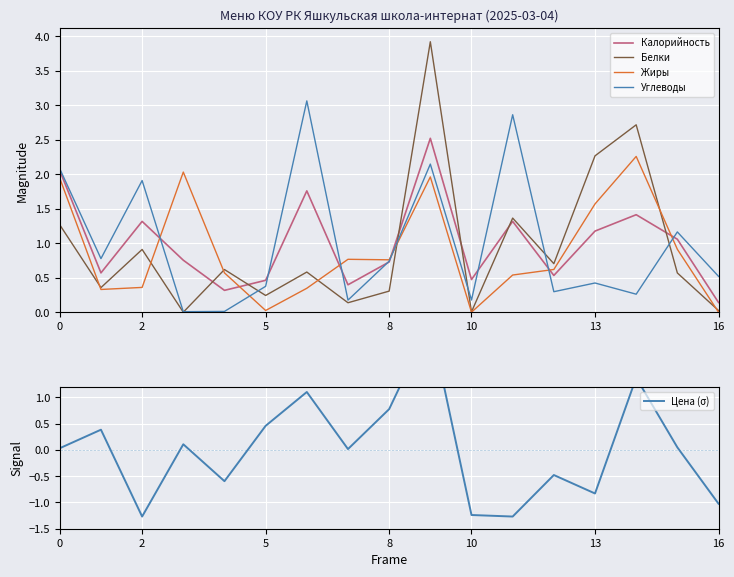

True or false: Цена (σ) and Углеводы intersect in this chart.

True